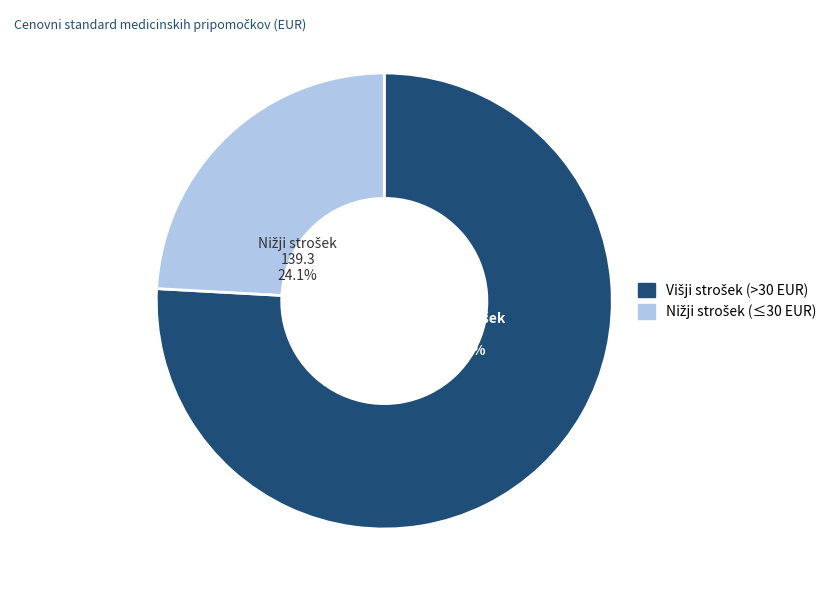

Is there a majority slice in this chart?

Yes